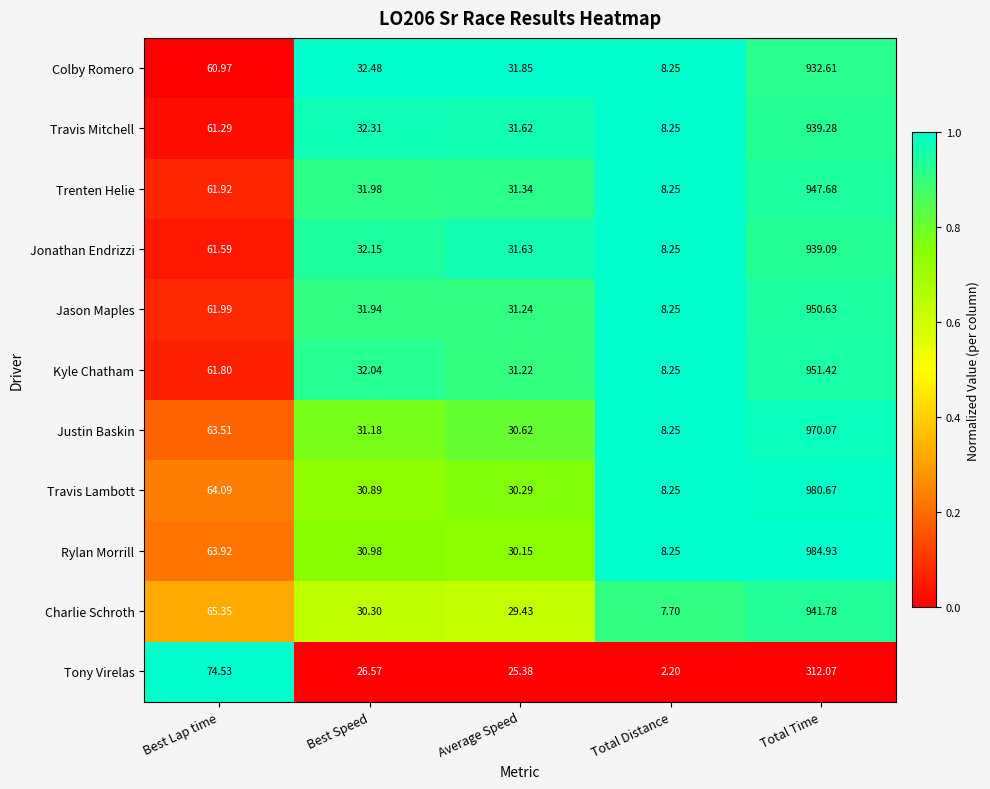

How many distinct data groups are displayed?

11